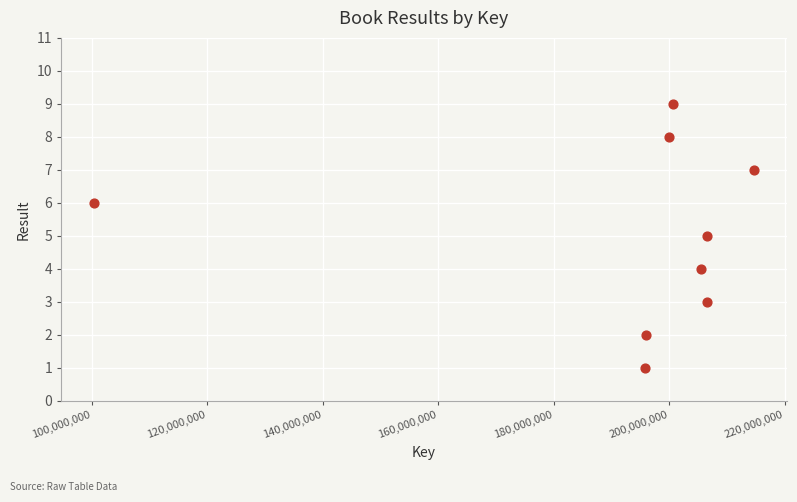

What is the range of X values (max minus min)?

114288995